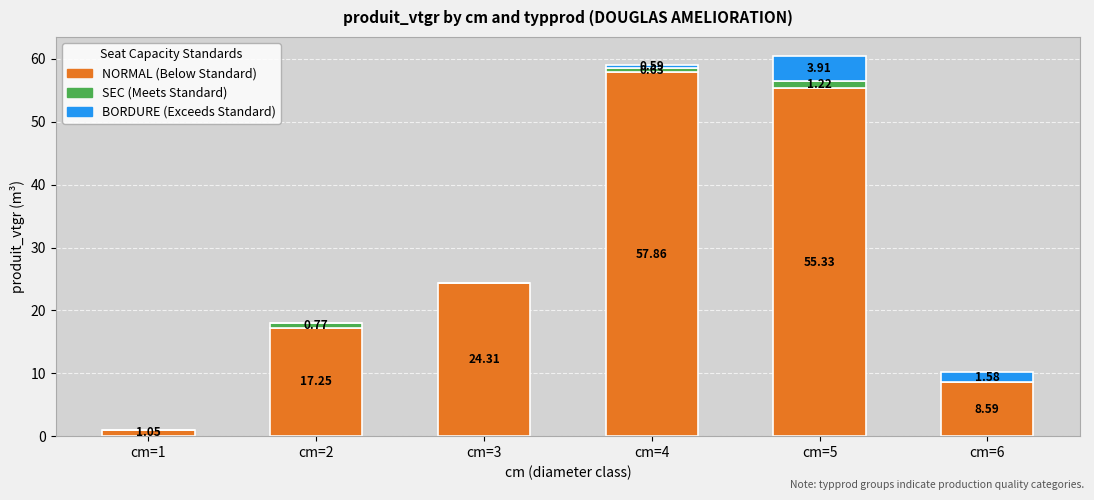

What is the total value across all series at cm=2?

18.0